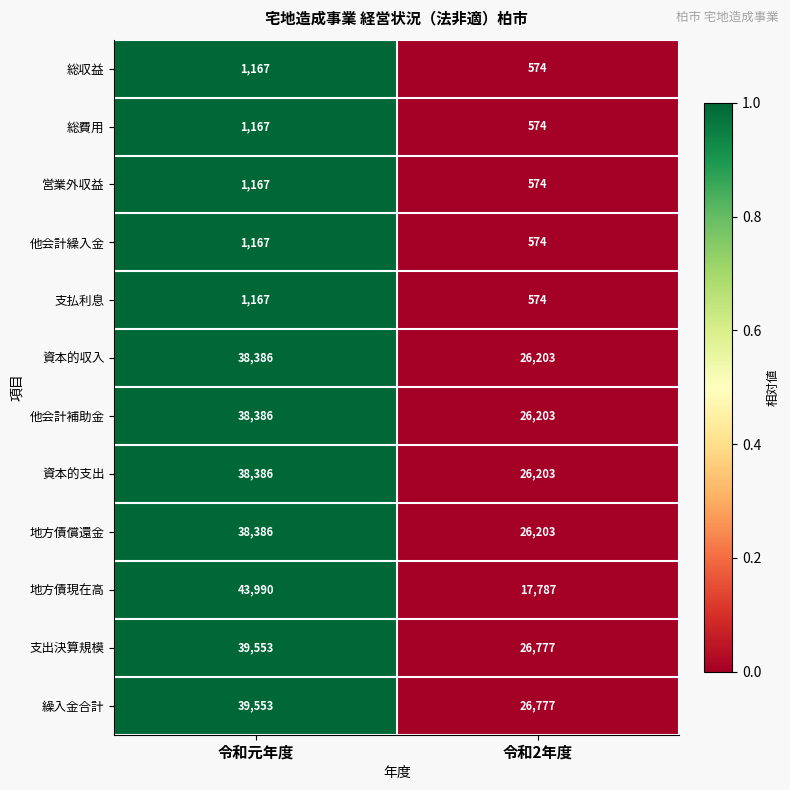

List the labels in order of 繰入金合計 value, smallest first.

令和2年度, 令和元年度